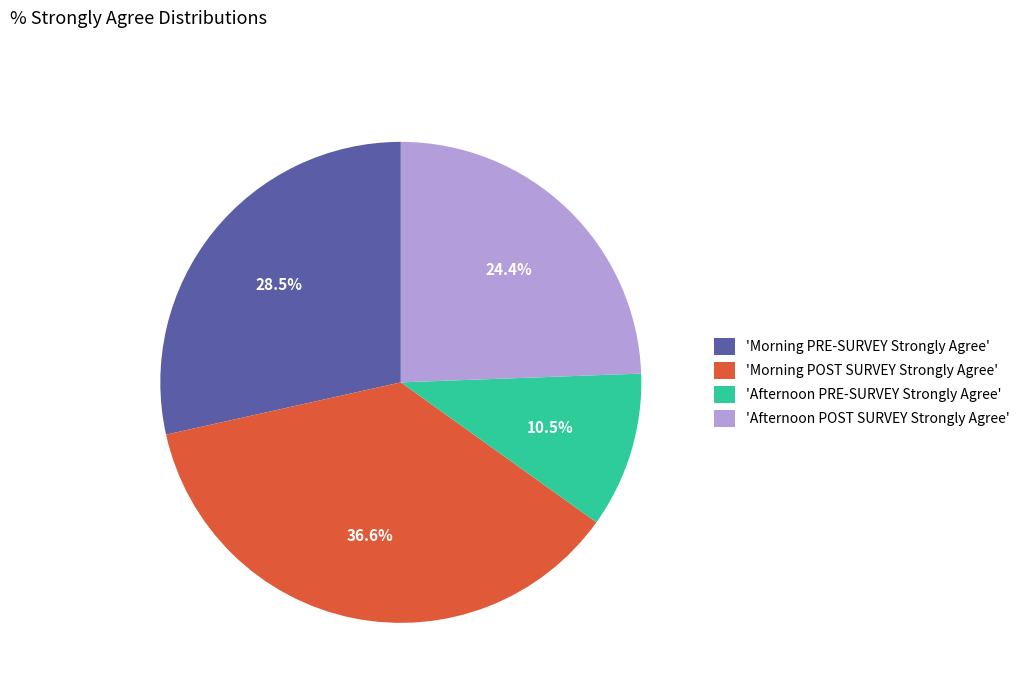

What is the largest slice in the pie chart?

'Morning POST SURVEY Strongly Agree'